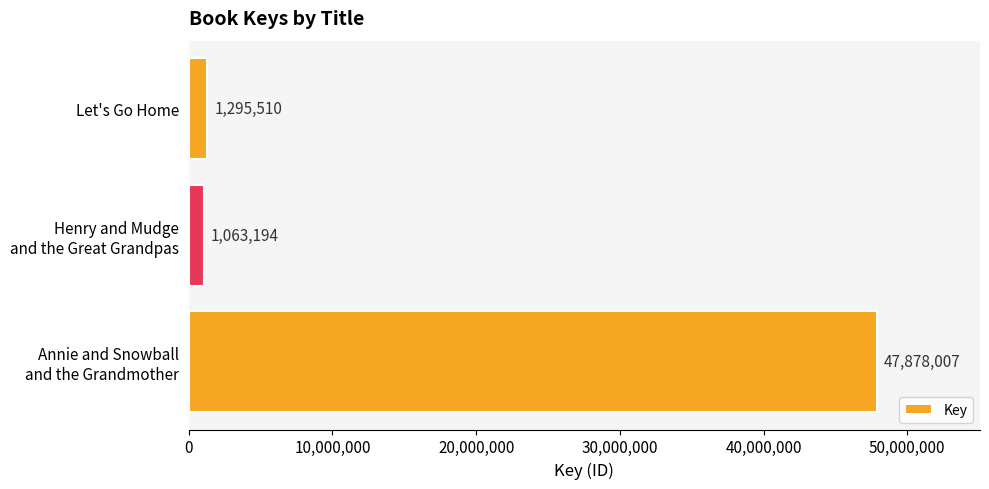

What is the maximum value shown in the chart?

47878007